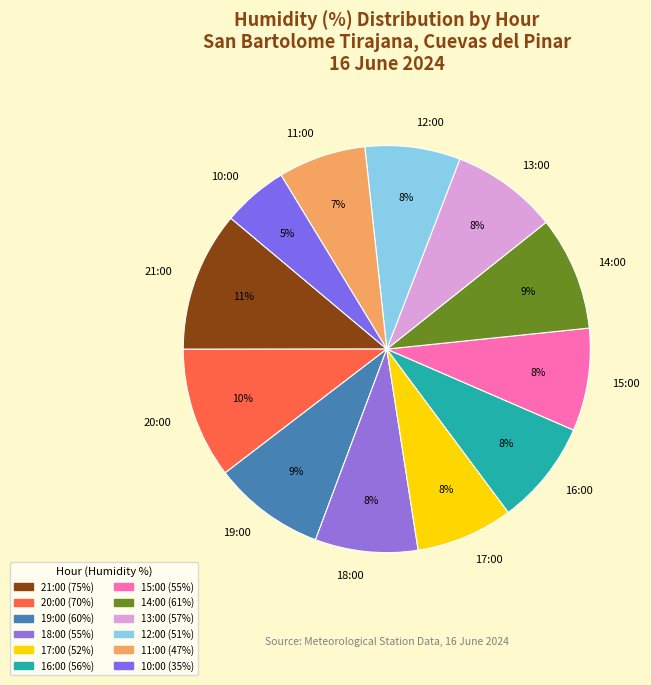

Does any single category account for the majority?

No